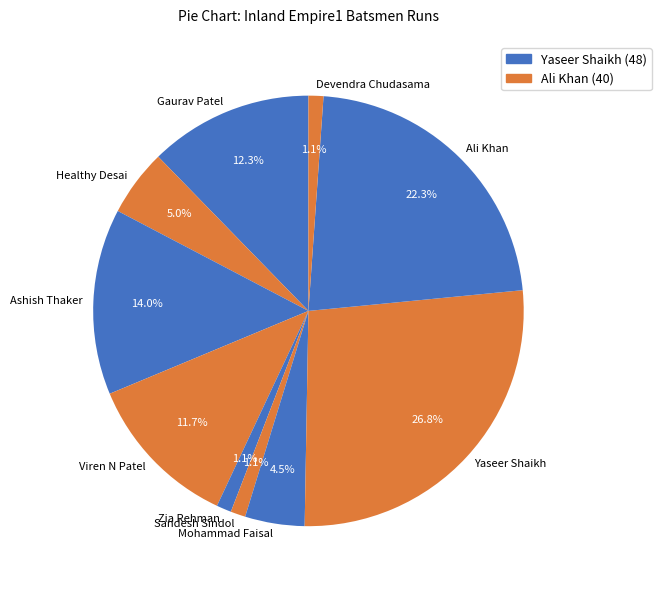

How many segments does this pie chart have?

10